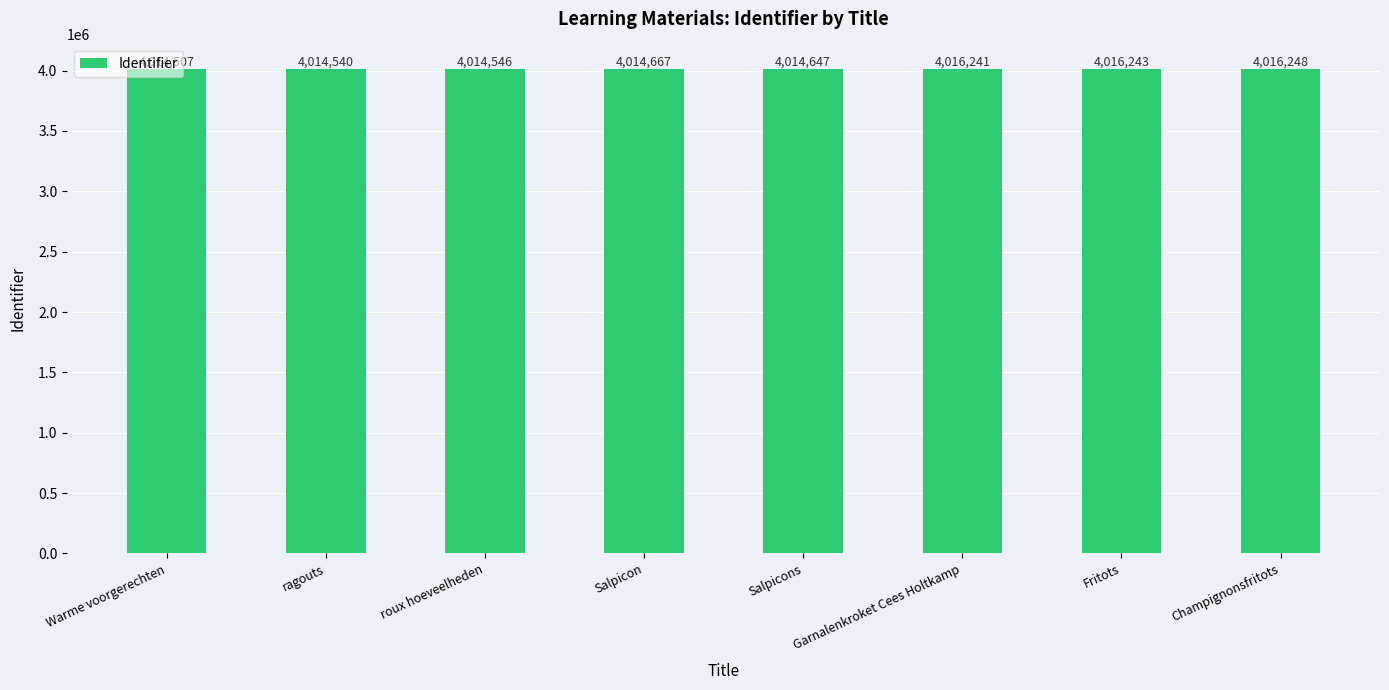

The value at Warme voorgerechten is 1865460. True or false?

False